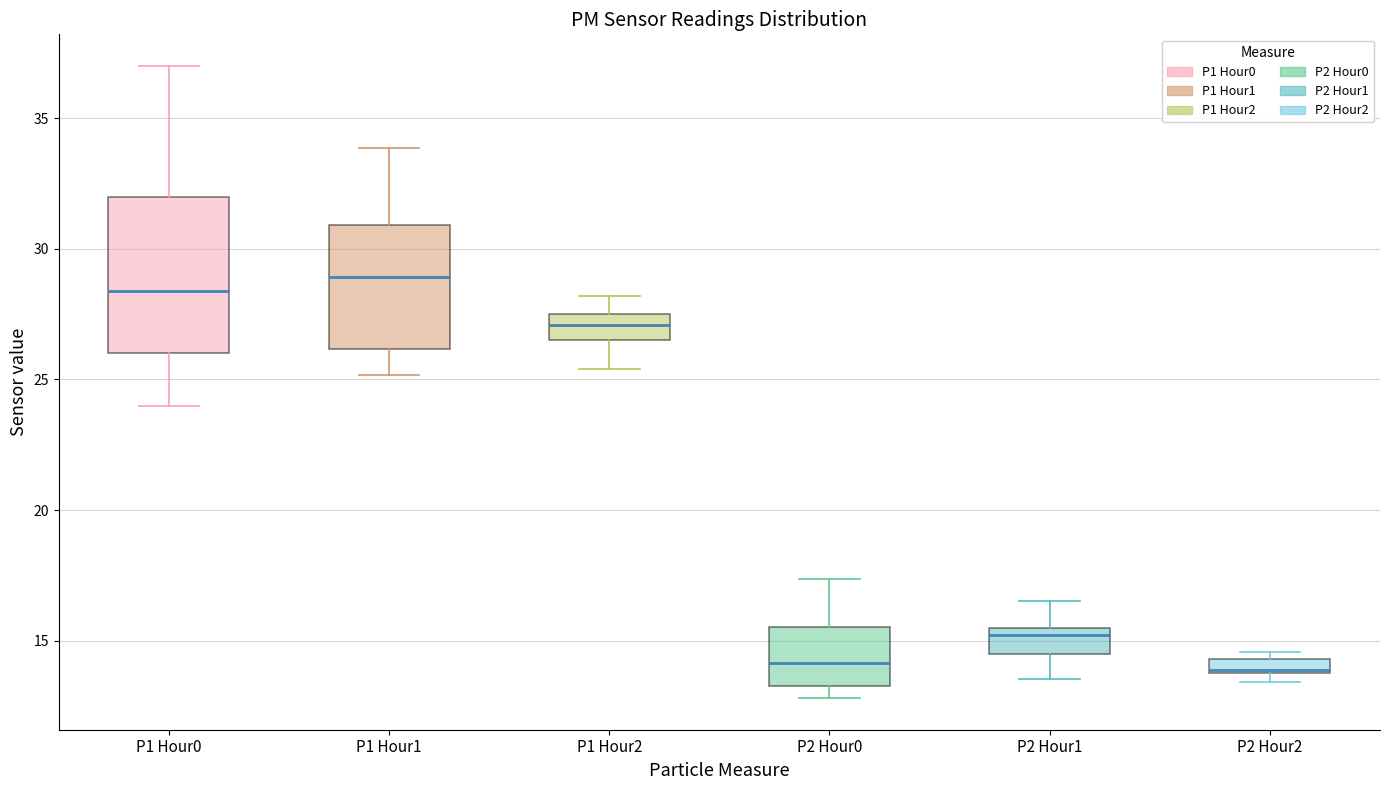

Which box is the tallest, from its lower edge to its upper edge?

P1 Hour0